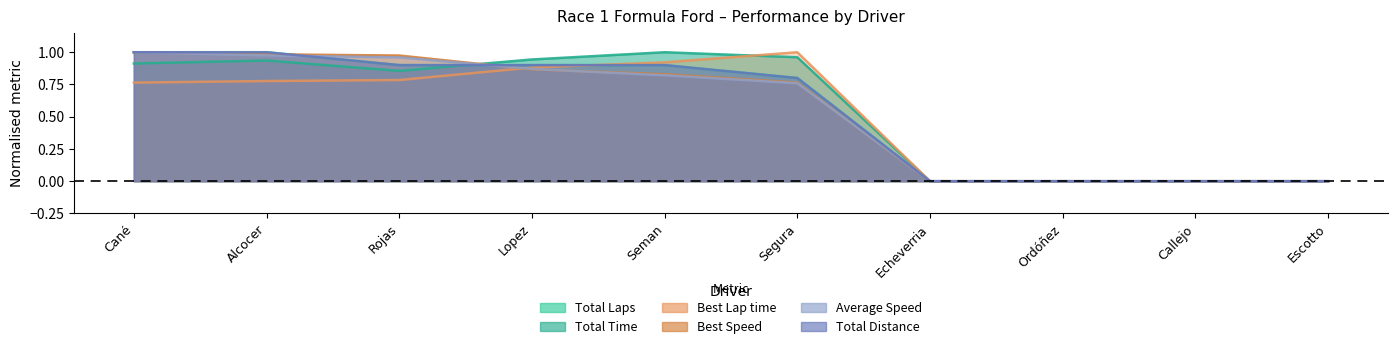

True or false: Total Laps has a value of 0.9 at Rojas.

True